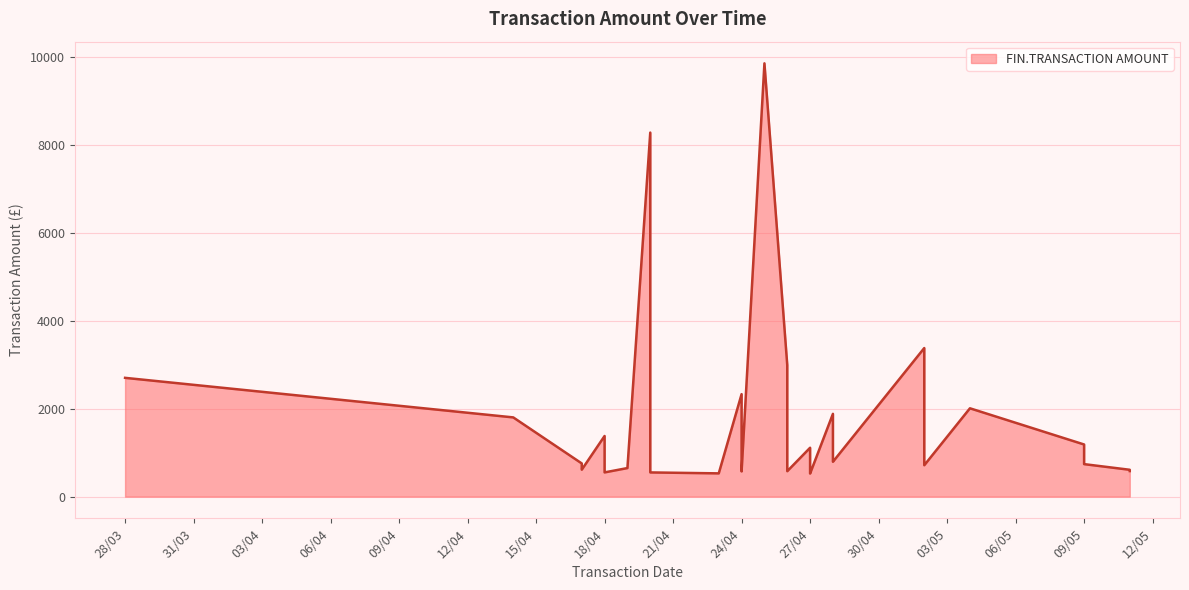

Count the number of values greater than 792.

17